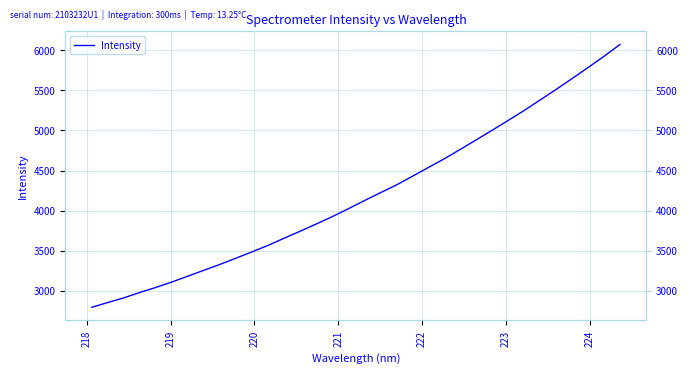

True or false: there are more than 2 points higher than both neighbors.

False